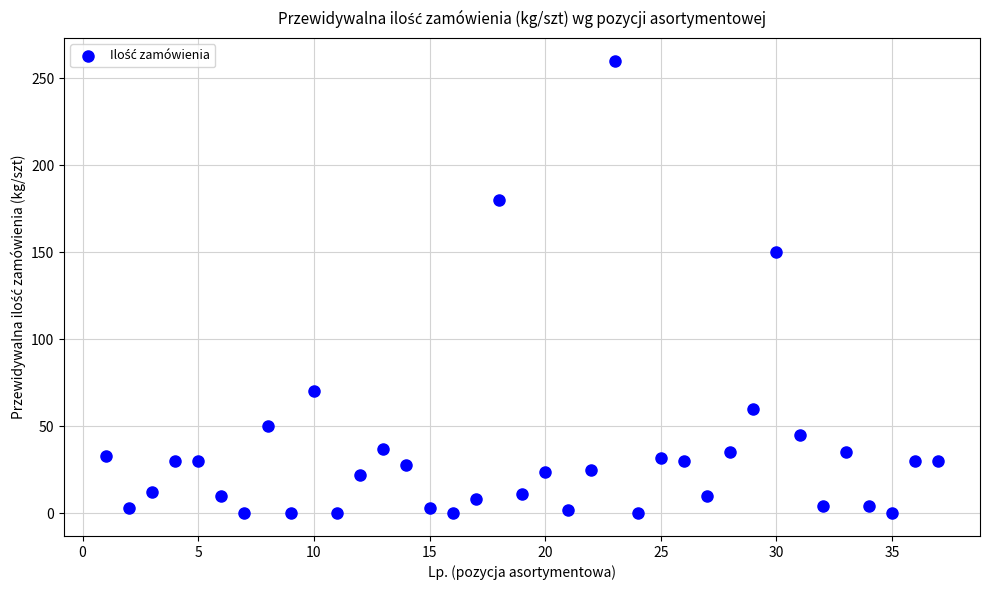

What Y value in the scatter plot is closest to 130?

150